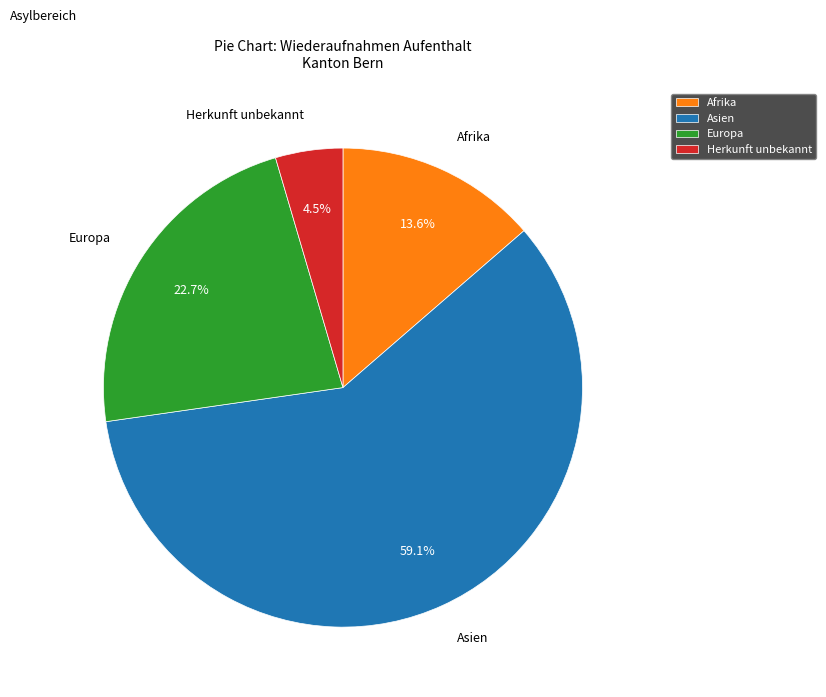

To the nearest percent, what percentage of the pie is Asien?

59%